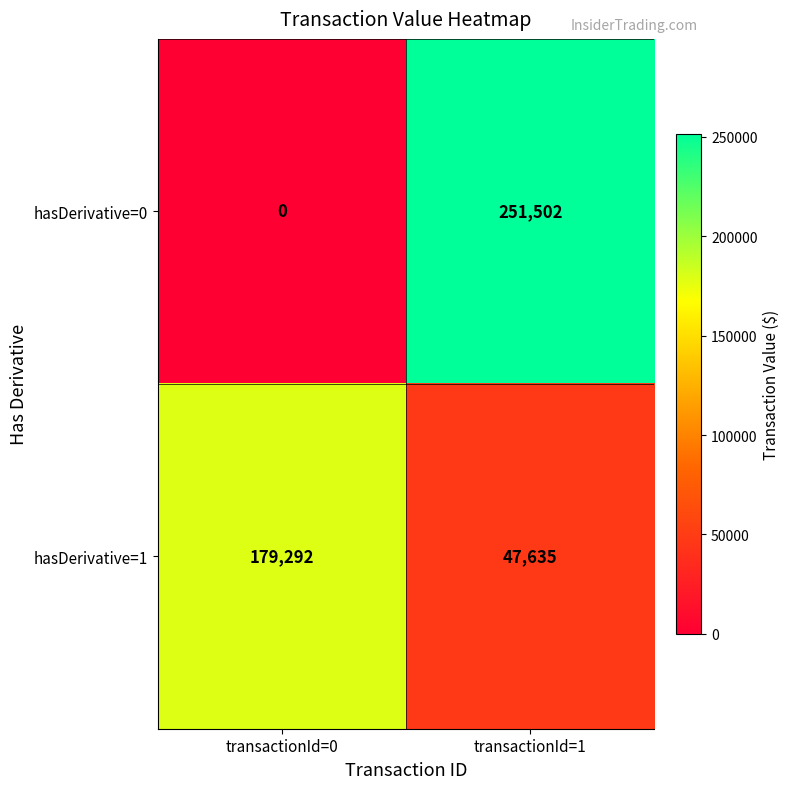

Rank the series by their maximum value, from lowest to highest.

hasDerivative=1, hasDerivative=0